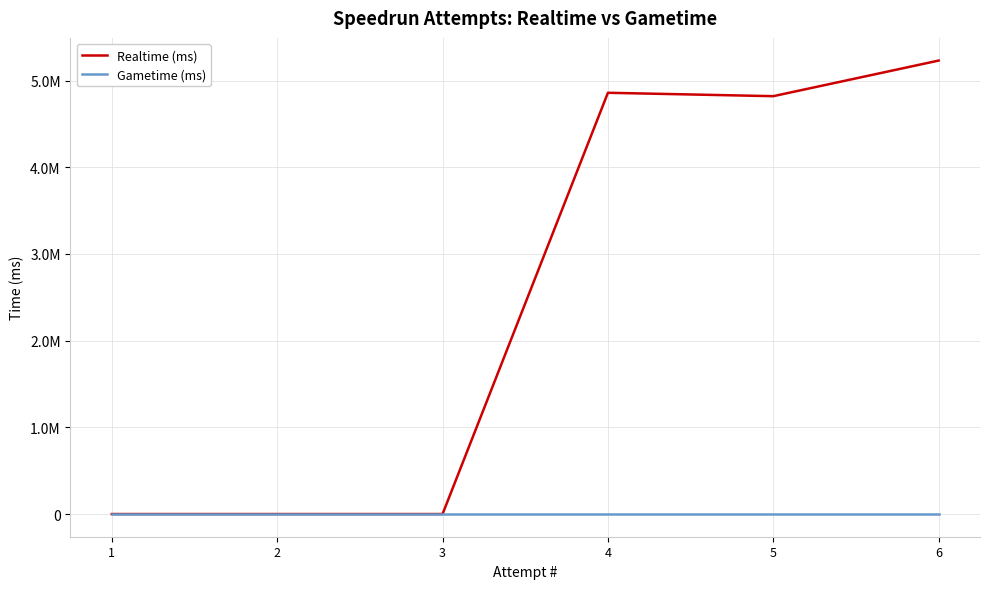

At which label does Gametime (ms) reach its minimum?

1